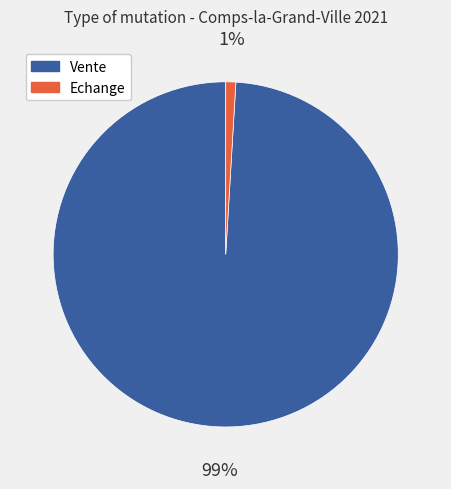

To the nearest percent, what is the difference between the largest and smallest slice percentages?

98%